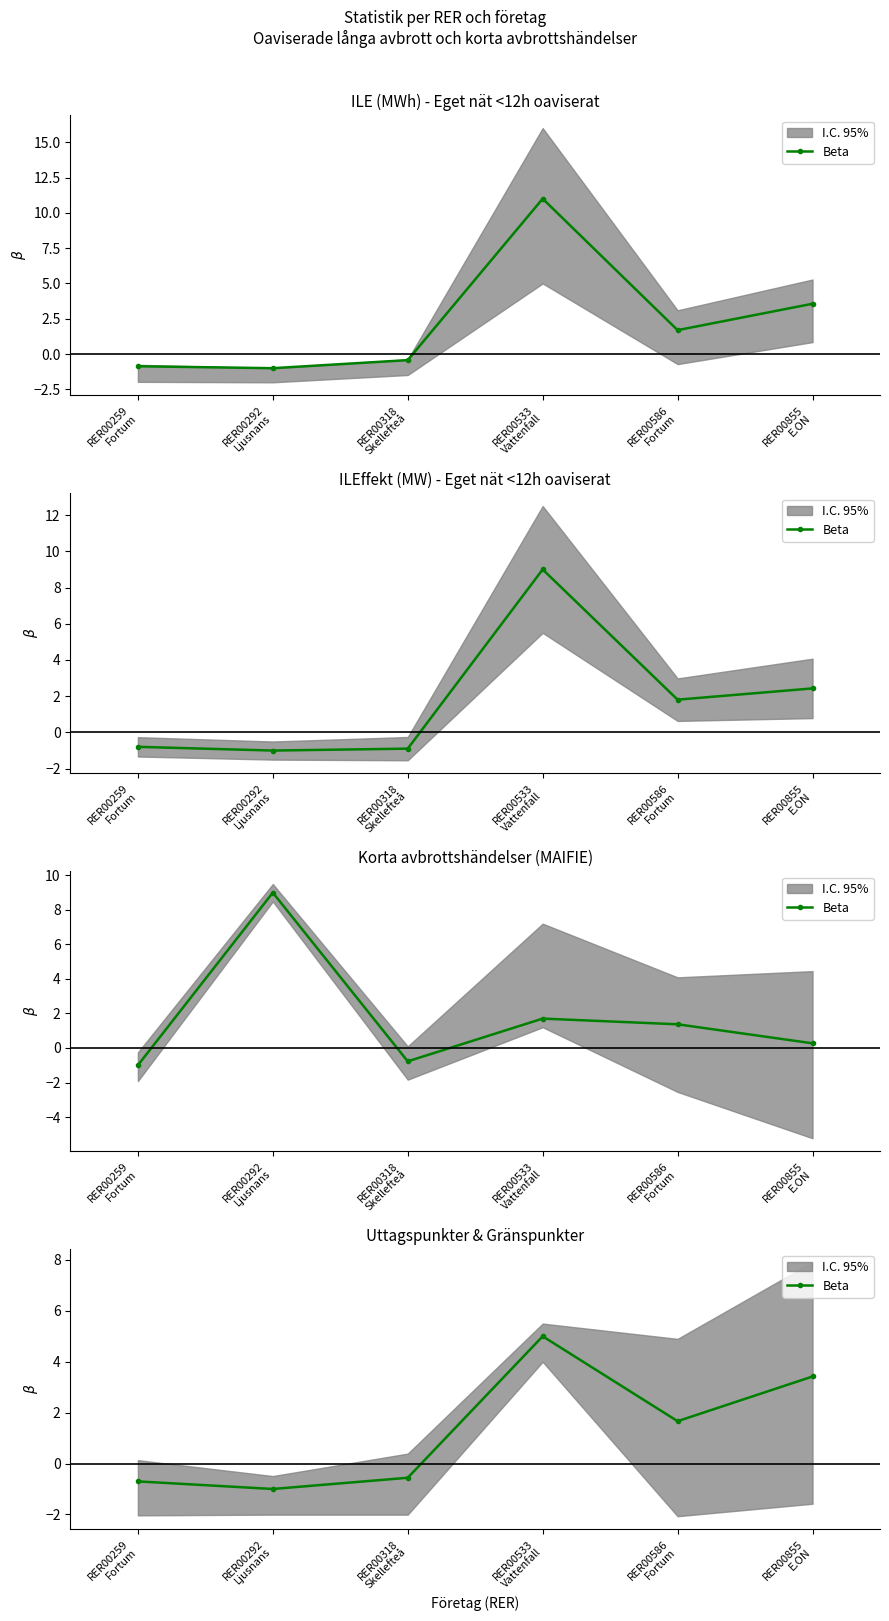

Is it true that the value at RER00533
Vattenfall is 3.5?

False